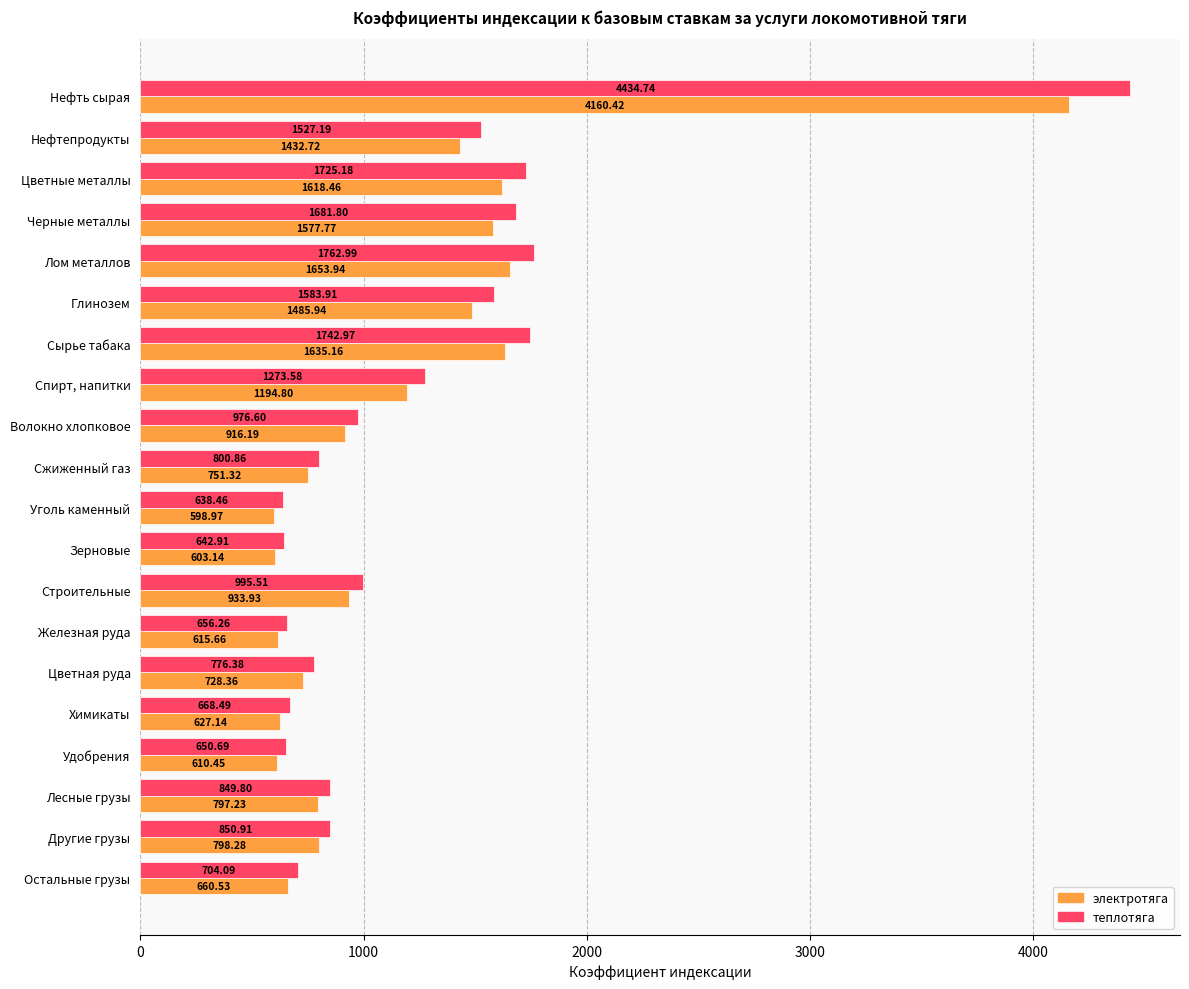

Which series has the widest spread of values?

теплотяга